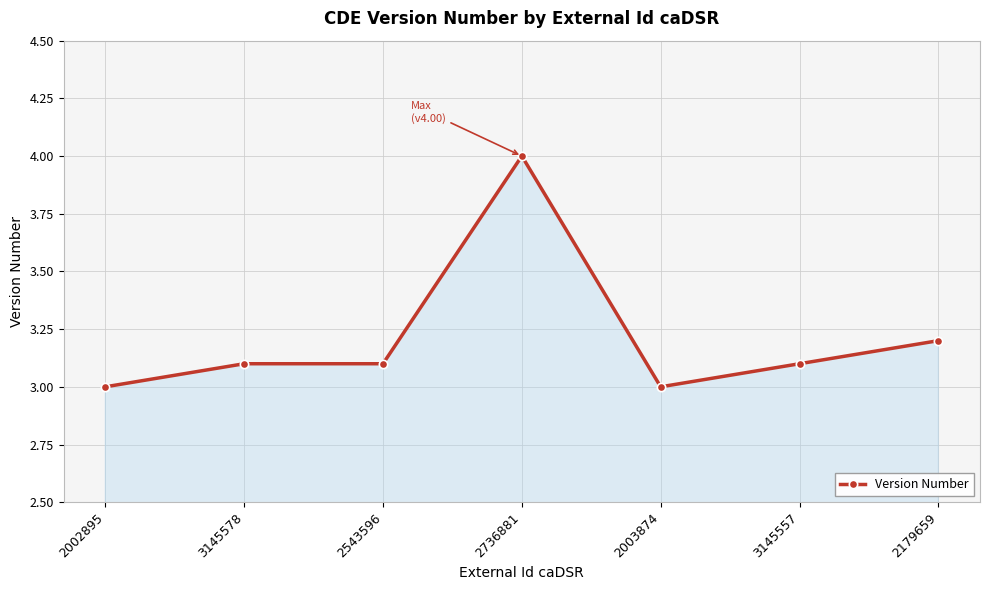

What is the sum of all values?

22.5